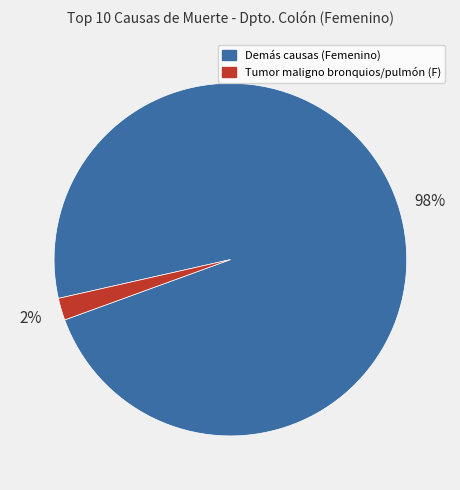

Does any single category account for the majority?

Yes